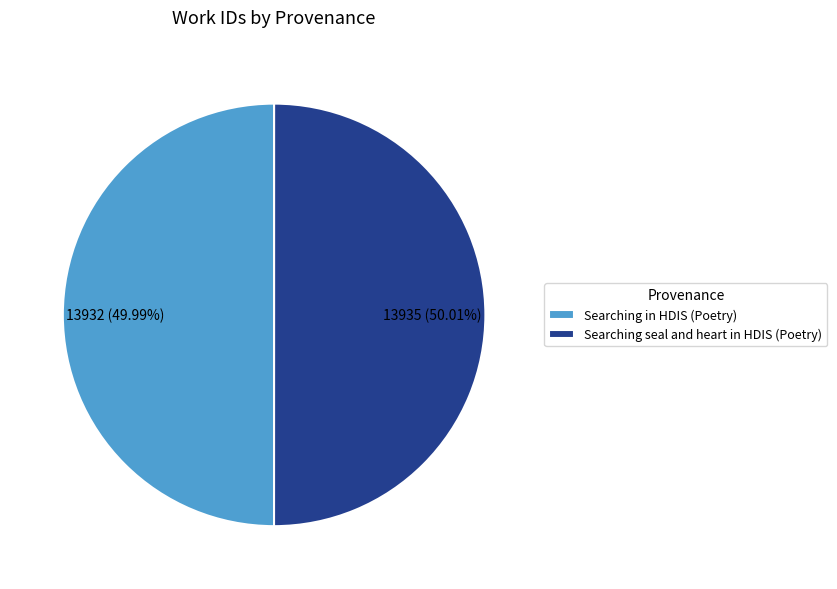

What percentage is NOT represented by Searching seal and heart in HDIS (Poetry)?

50.0%